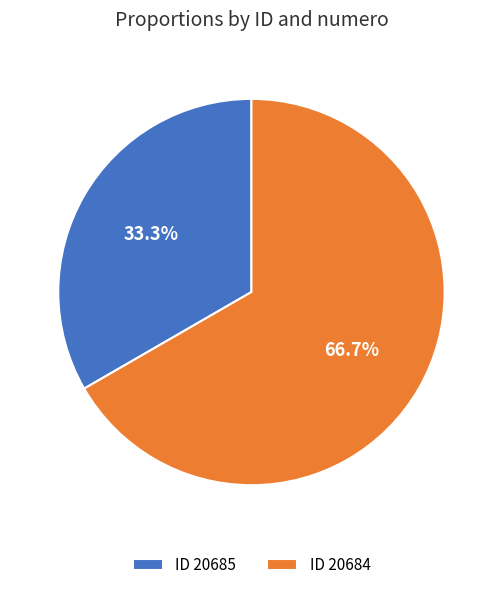

Which has a higher value, ID 20685 or ID 20684?

ID 20684